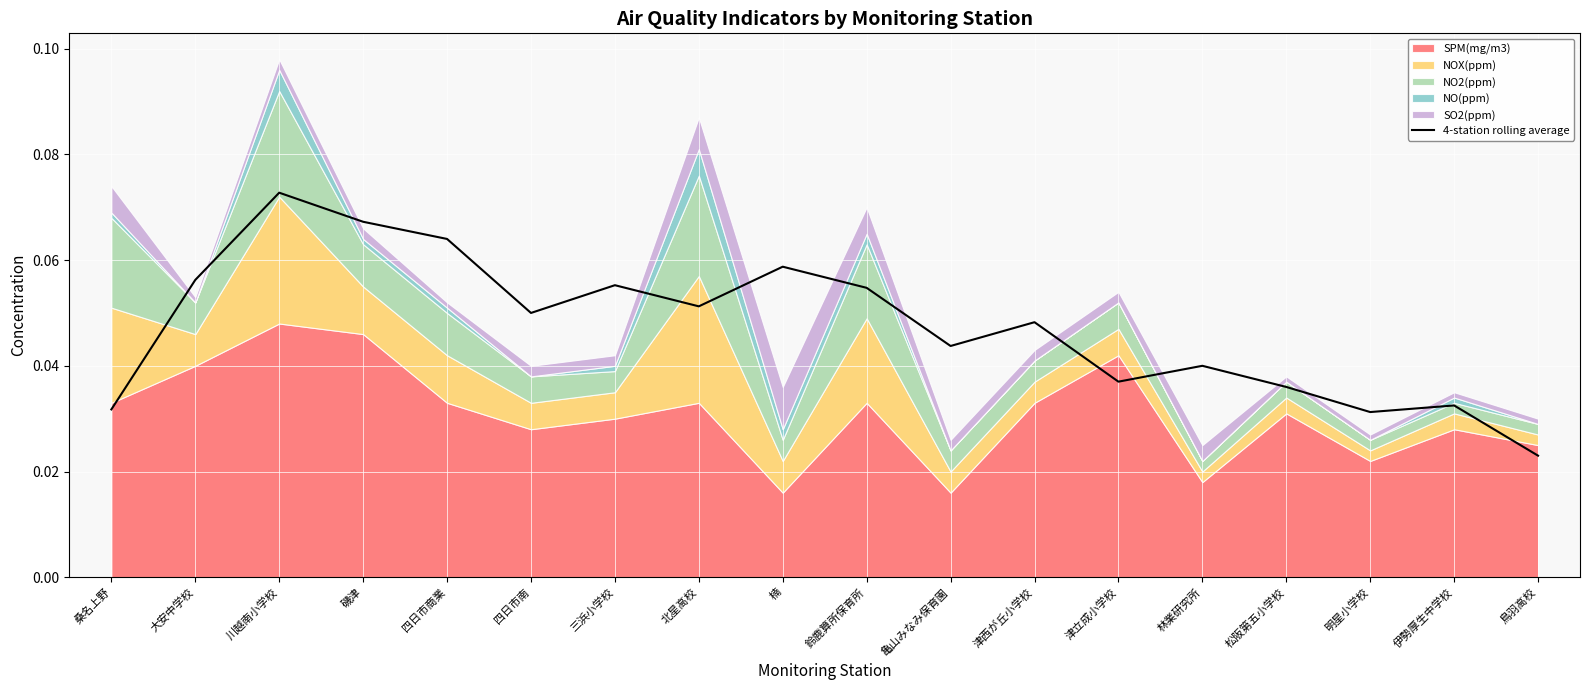

What position from the left is 明星小学校?

16